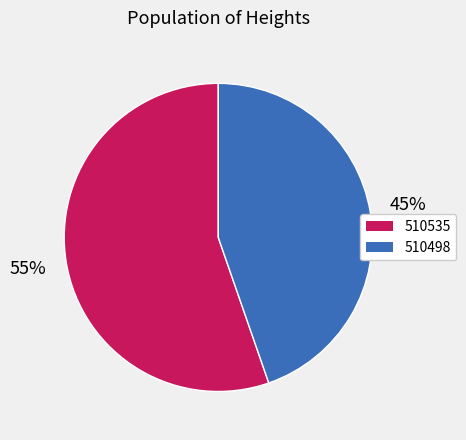

True or false: 510535 accounts for 70% of the total.

False